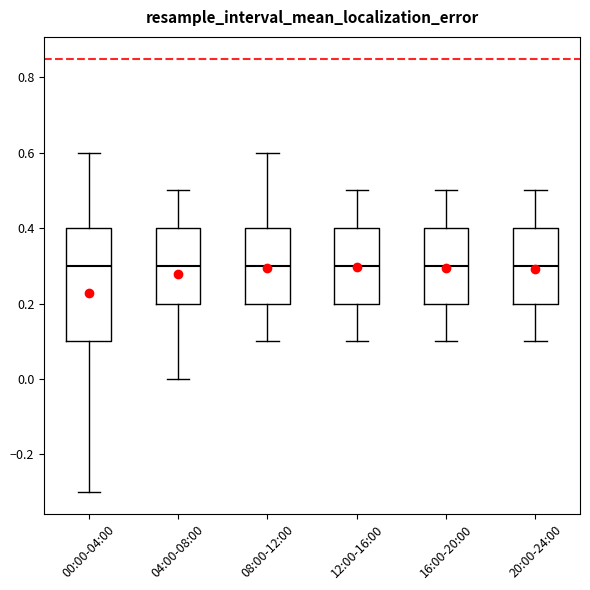

Reading left to right, transcribe this box plot: for each box, give where its median line is, the range the box spans, and where its two whiskers end, as read against the y-axis. The values are not printed on the chart, so give them approximately, as read against the axis.

00:00-04:00: median 0.3, box 0.1 to 0.4, whiskers -0.3 to 0.6
04:00-08:00: median 0.3, box 0.2 to 0.4, whiskers 0.0 to 0.5
08:00-12:00: median 0.3, box 0.2 to 0.4, whiskers 0.1 to 0.6
12:00-16:00: median 0.3, box 0.2 to 0.4, whiskers 0.1 to 0.5
16:00-20:00: median 0.3, box 0.2 to 0.4, whiskers 0.1 to 0.5
20:00-24:00: median 0.3, box 0.2 to 0.4, whiskers 0.1 to 0.5